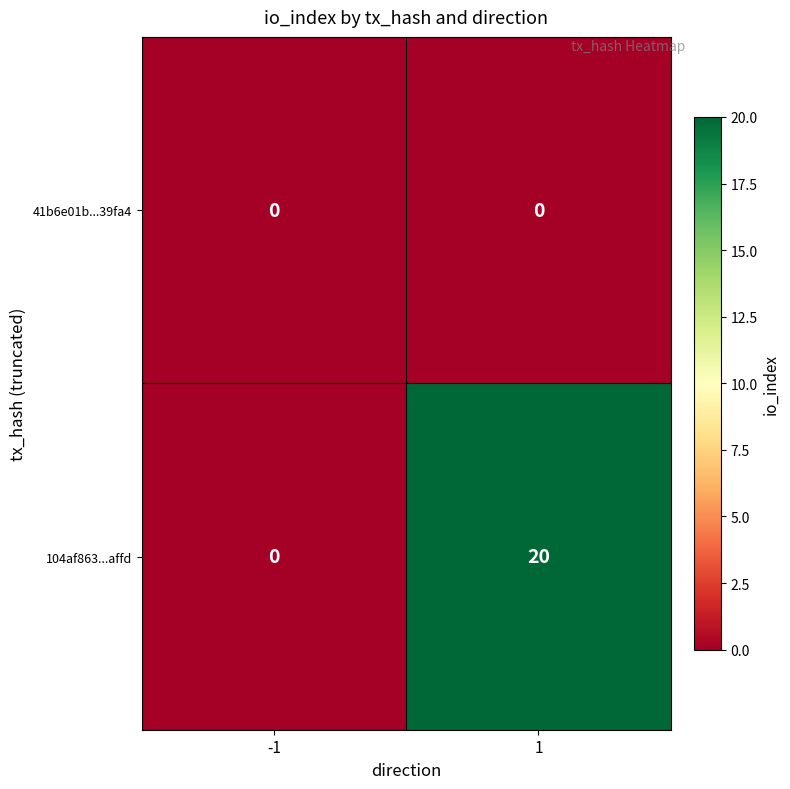

Reading right to left, extract all data points from this chart.

41b6e01b...39fa4: 0	0
104af863...affd: 20	0